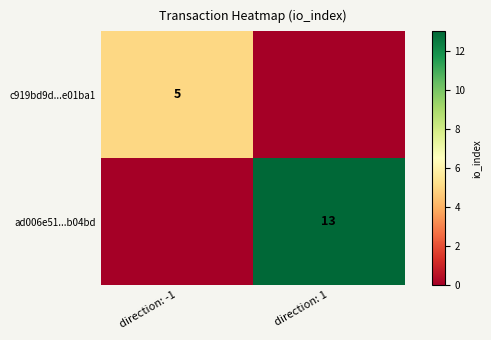

At how many categories does at least one series exceed 4?

2